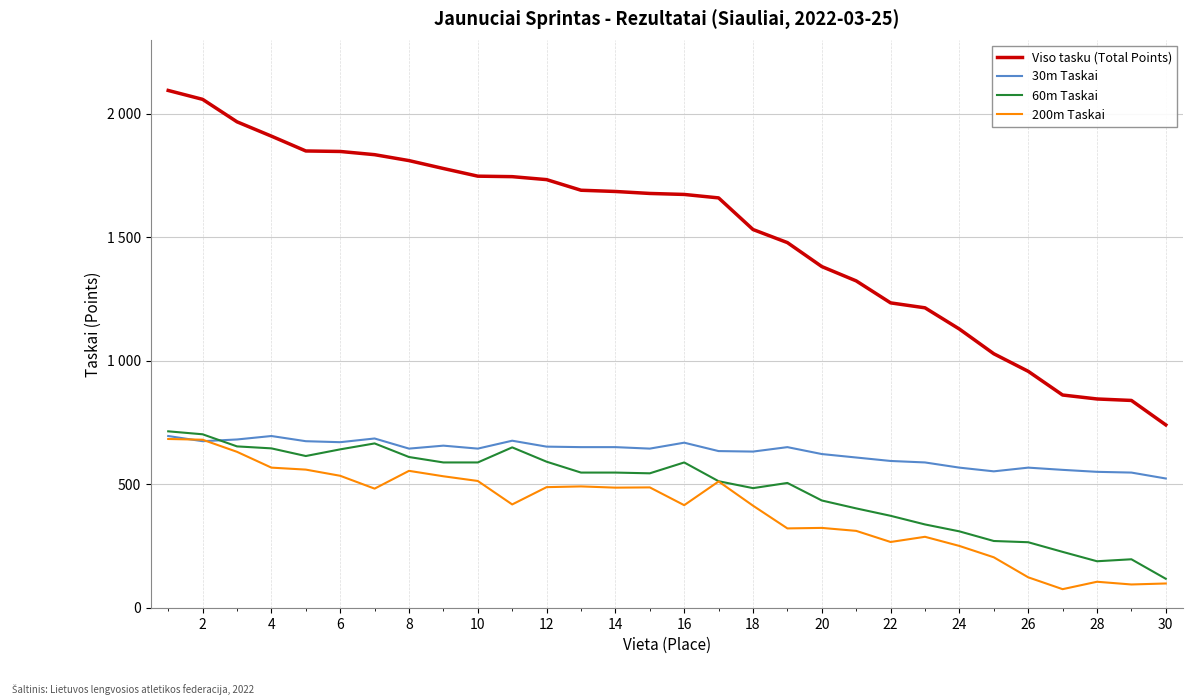

Does the chart have visible grid lines?

Yes